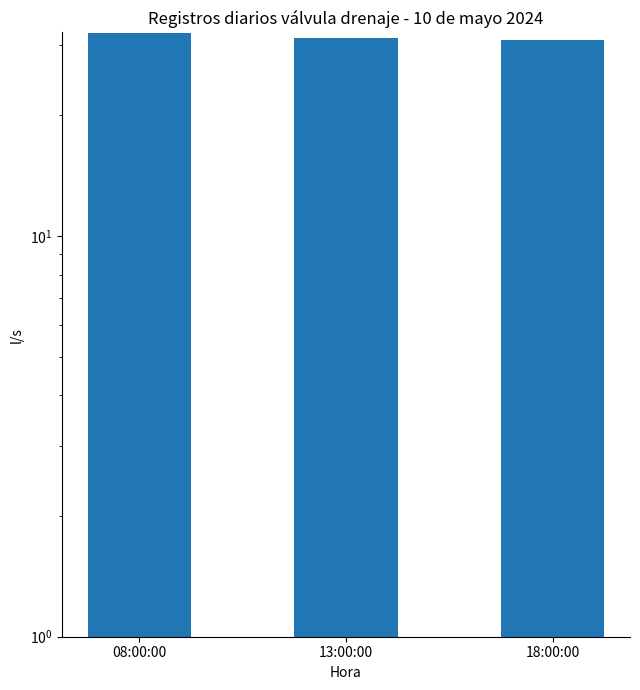

Is it true that the value at 13:00:00 is 8.7?

False